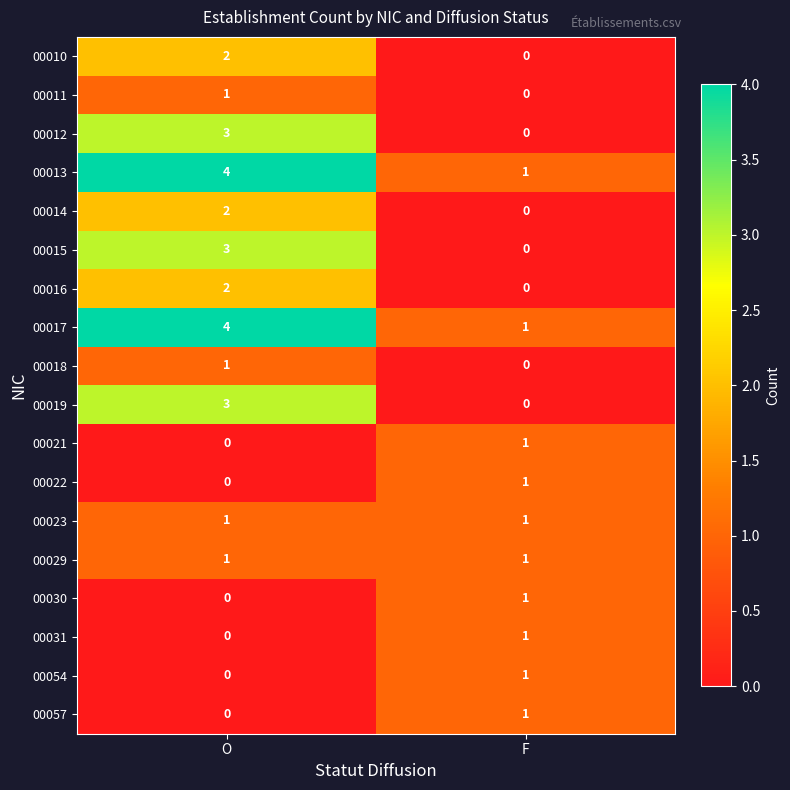

Which category has the lowest value in the 00016 series?

F